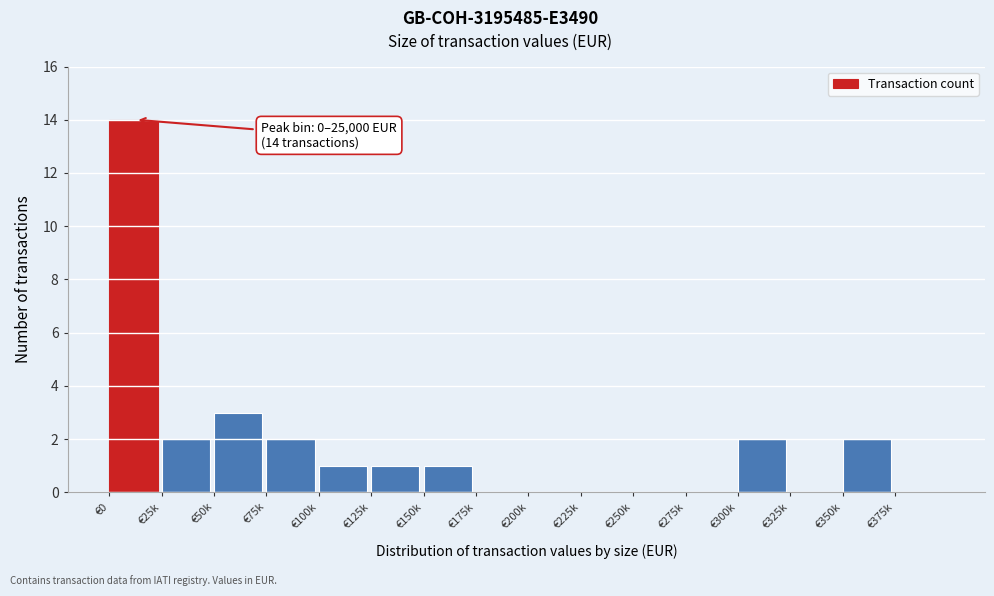

Reading left to right, transcribe all the data shown in this chart.

€0=14	€25k=2	€50k=3	€75k=2	€100k=1	€125k=1	€150k=1	€175k=0	€200k=0	€225k=0	€250k=0	€275k=0	€300k=2	€325k=0	€350k=2	€375k=0